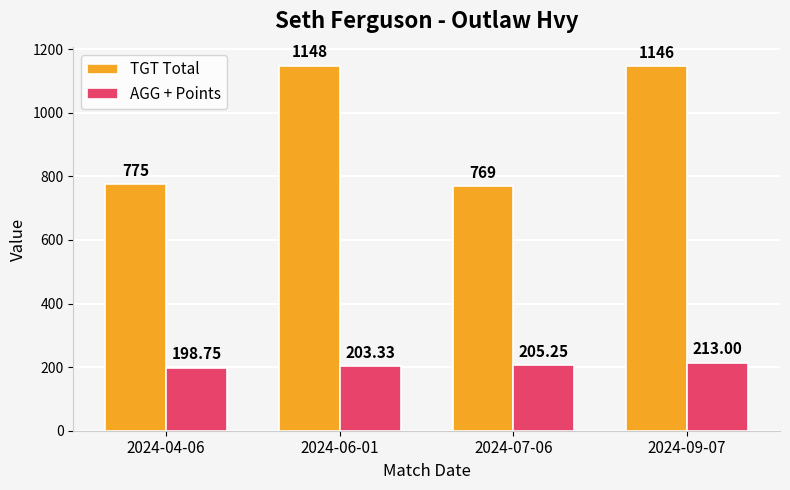

What is the sum of the TGT Total values at 2024-09-07 and 2024-07-06?

1915.0